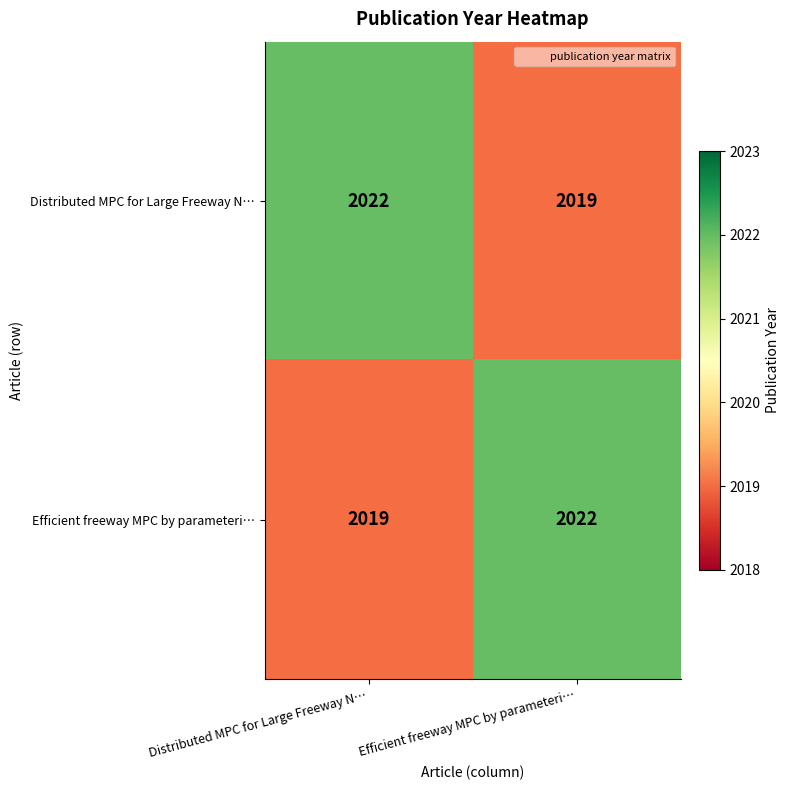

At which label is Distributed MPC for Large Freeway N… closest to 2020?

Efficient freeway MPC by parameteri…